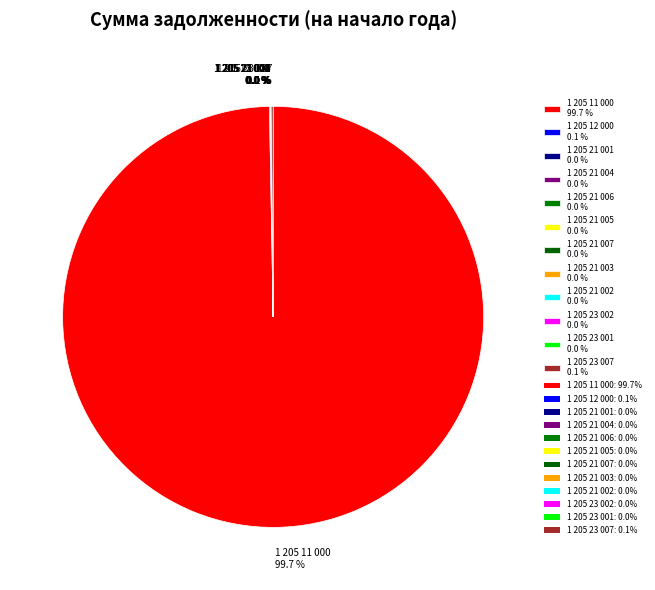

Which slice represents more than half of the pie?

1 205 11 000